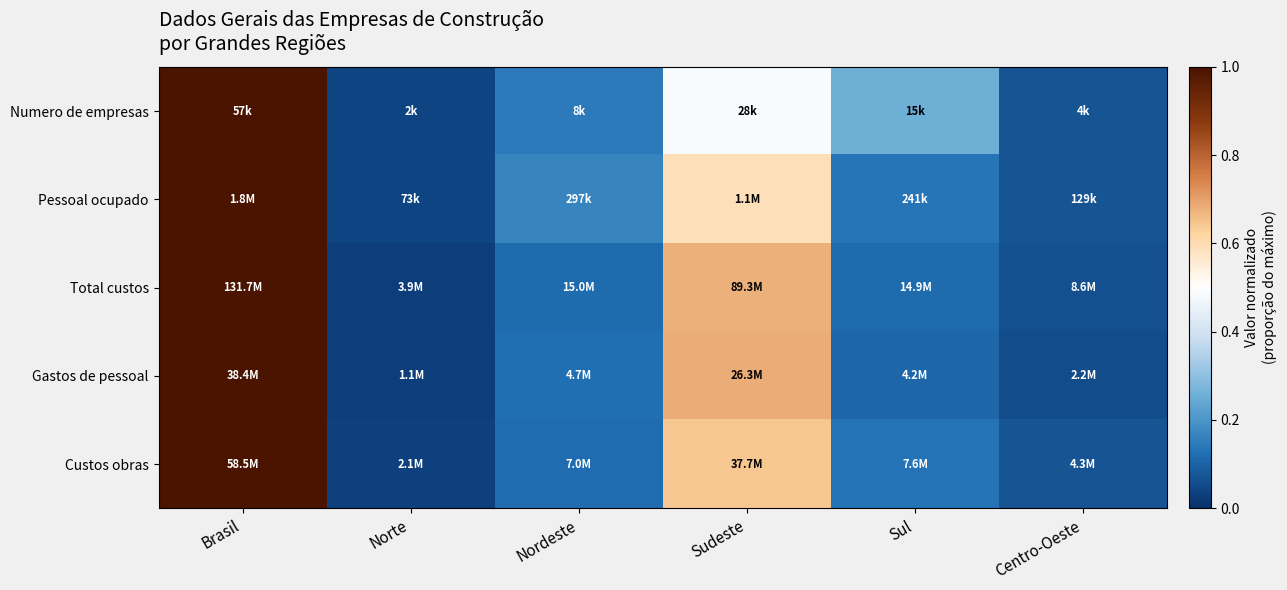

Reading left to right, transcribe all the data shown in this chart.

Numero de empresas: Brasil=1.0	Norte=0.0	Nordeste=0.1	Sudeste=0.5	Sul=0.3	Centro-Oeste=0.1
Pessoal ocupado: Brasil=1.0	Norte=0.0	Nordeste=0.2	Sudeste=0.6	Sul=0.1	Centro-Oeste=0.1
Total custos: Brasil=1.0	Norte=0.0	Nordeste=0.1	Sudeste=0.7	Sul=0.1	Centro-Oeste=0.1
Gastos de pessoal: Brasil=1.0	Norte=0.0	Nordeste=0.1	Sudeste=0.7	Sul=0.1	Centro-Oeste=0.1
Custos obras: Brasil=1.0	Norte=0.0	Nordeste=0.1	Sudeste=0.6	Sul=0.1	Centro-Oeste=0.1